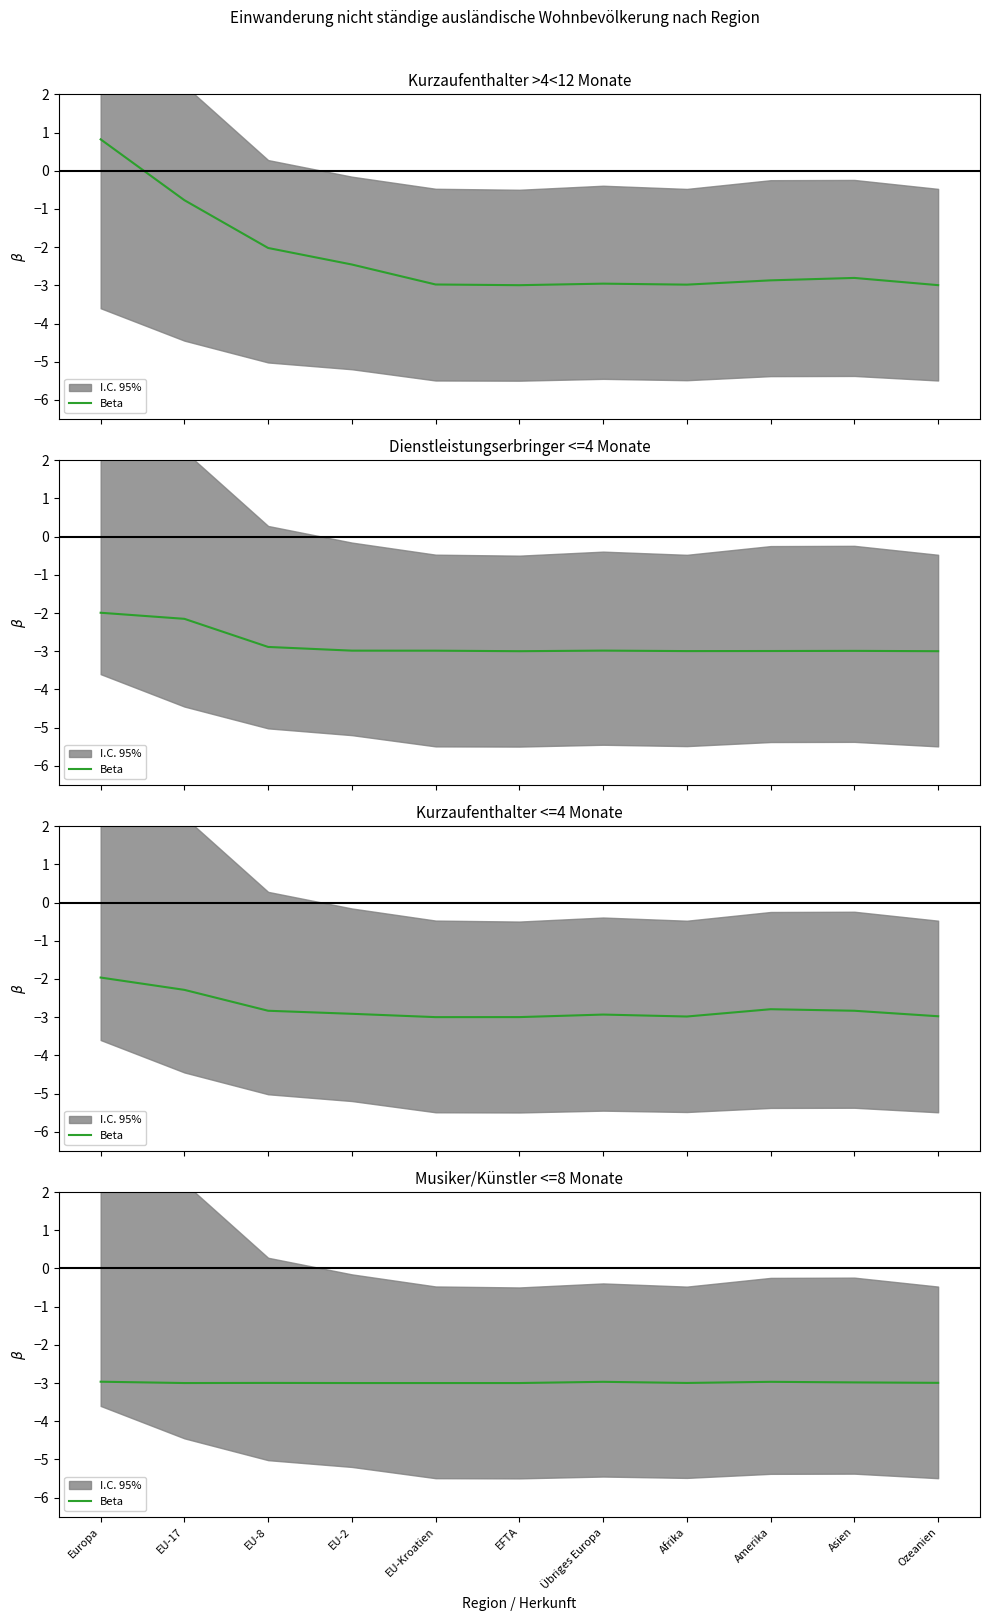

Reading left to right, what are all the values shown in this chart?

Europa=-3.0	EU-17=-3.0	EU-8=-3.0	EU-2=-3.0	EU-Kroatien=-3.0	EFTA=-3.0	Übriges Europa=-3.0	Afrika=-3.0	Amerika=-3.0	Asien=-3.0	Ozeanien=-3.0